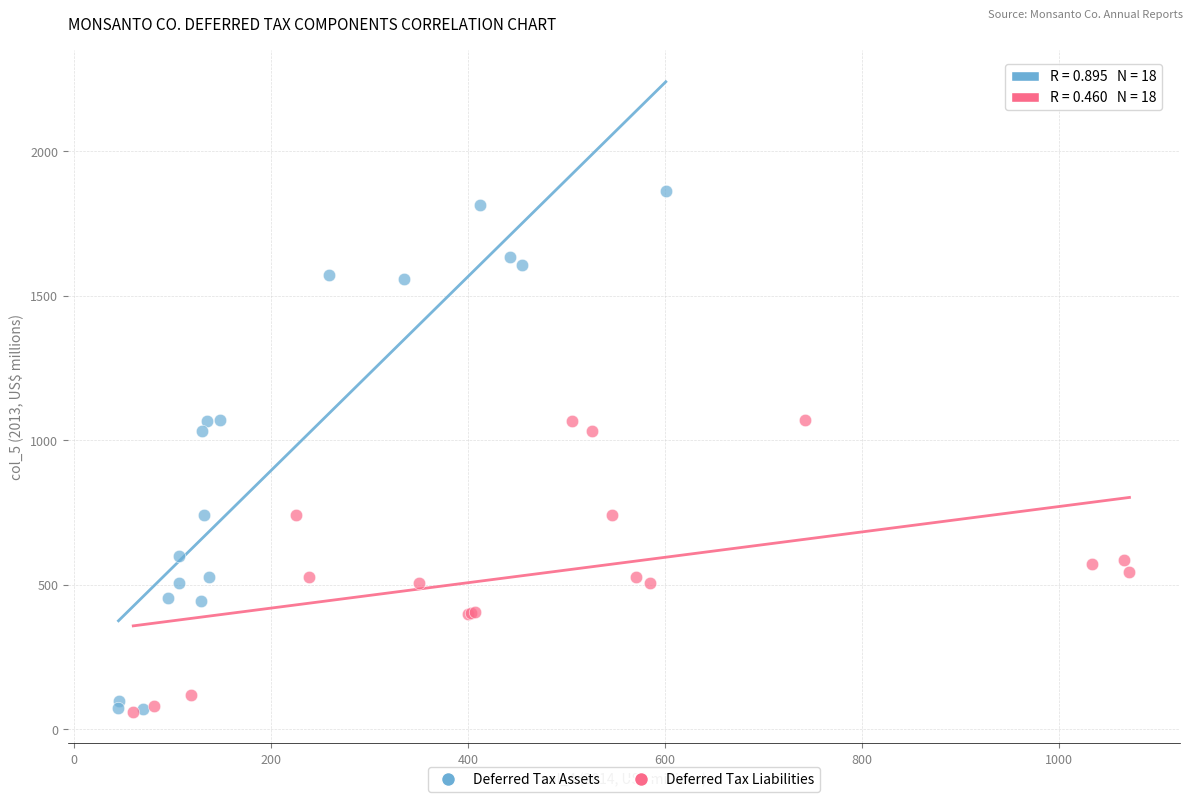

Which series reaches the maximum Y coordinate?

Deferred Tax Assets